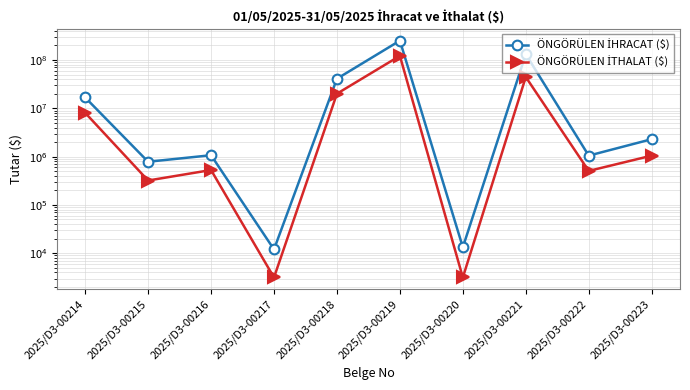

The ÖNGÖRÜLEN İHRACAT ($) series shows 1048127.5 at 2025/D3-00222. True or false?

True